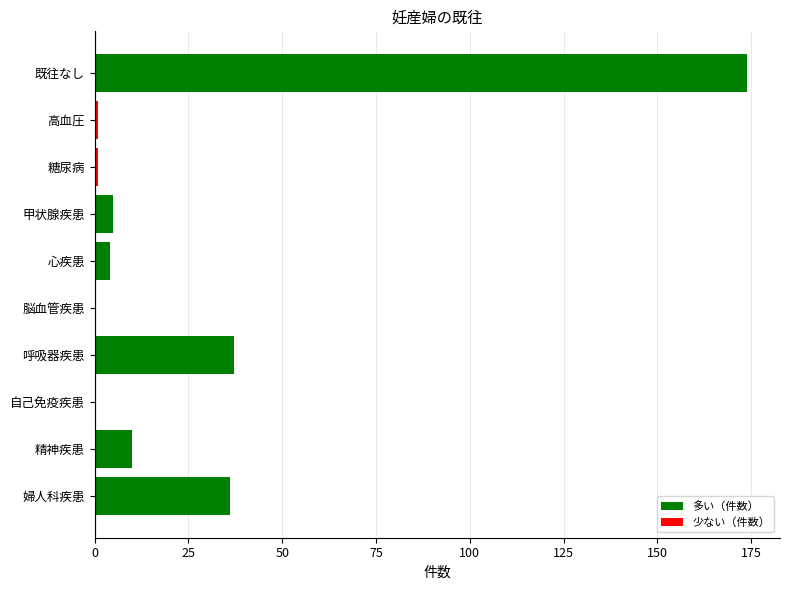

At which category does the chart reach its peak across all series?

既往なし